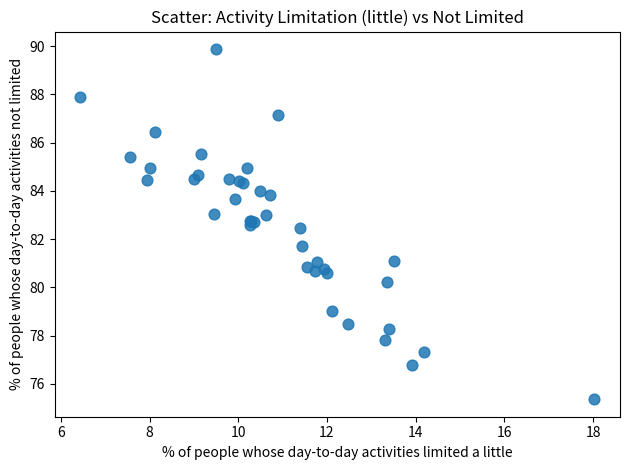

What Y value in the scatter plot is closest to 82?

81.7